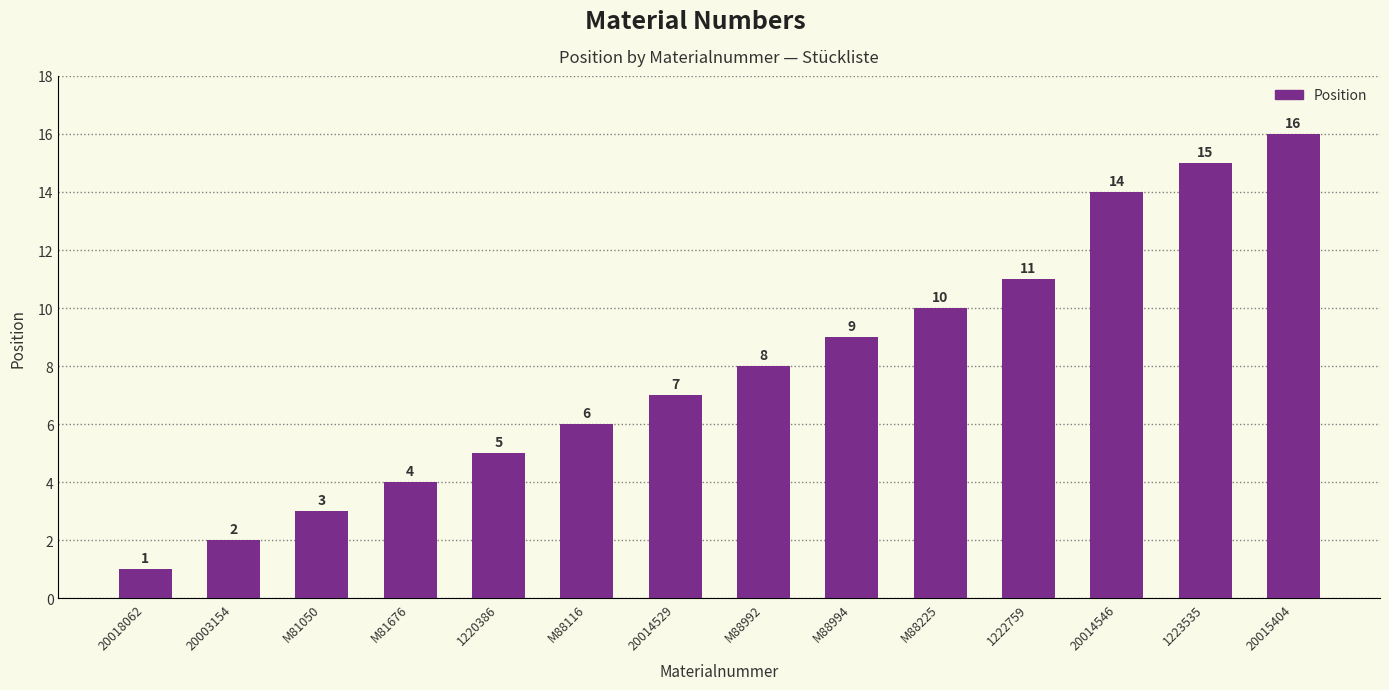

How many values are below 8?

7